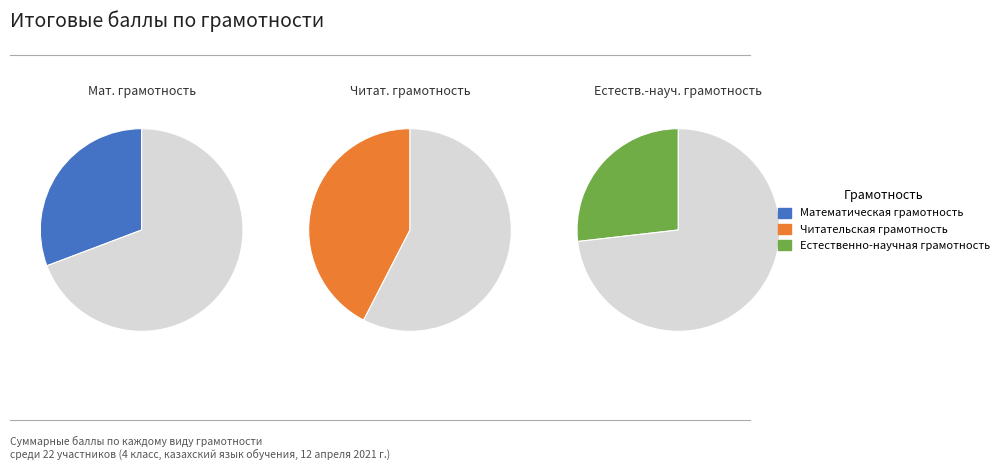

The Математическая грамотность slice represents 1% of the pie. True or false?

False